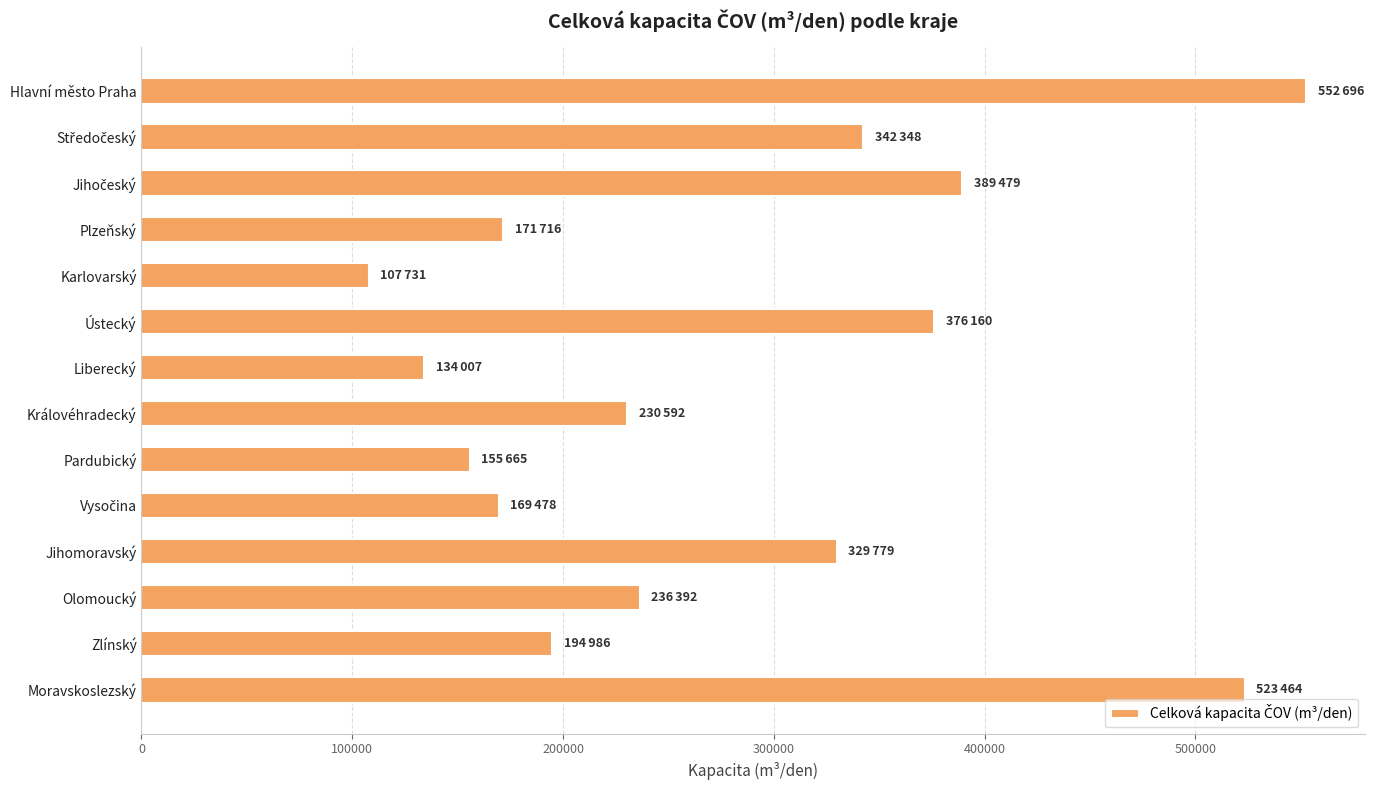

What is the label of the 8th bar from the bottom?

Liberecký